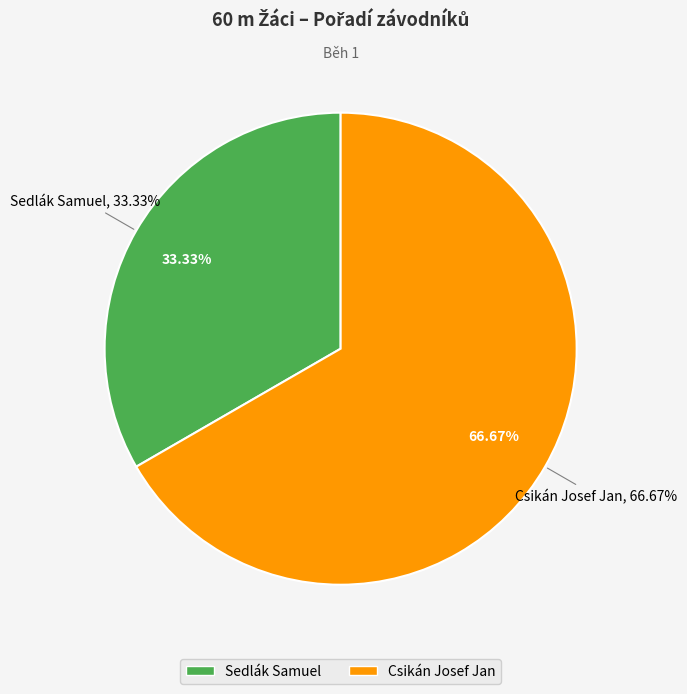

To the nearest percent, what is the difference between the largest and smallest slice percentages?

33%